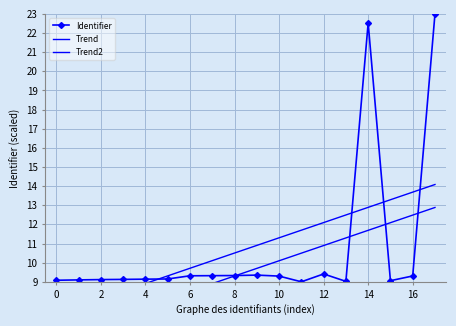

How many data points in Identifier are above 9?

17